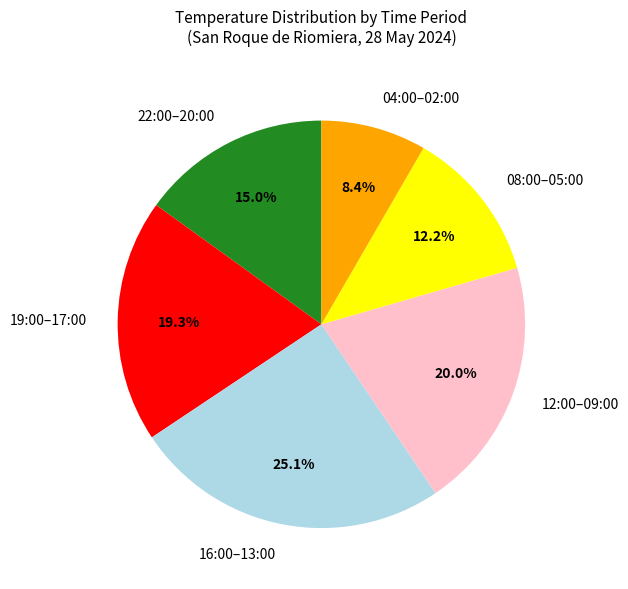

What is the ratio of the value at 08:00–05:00 to the value at 12:00–09:00?

0.6